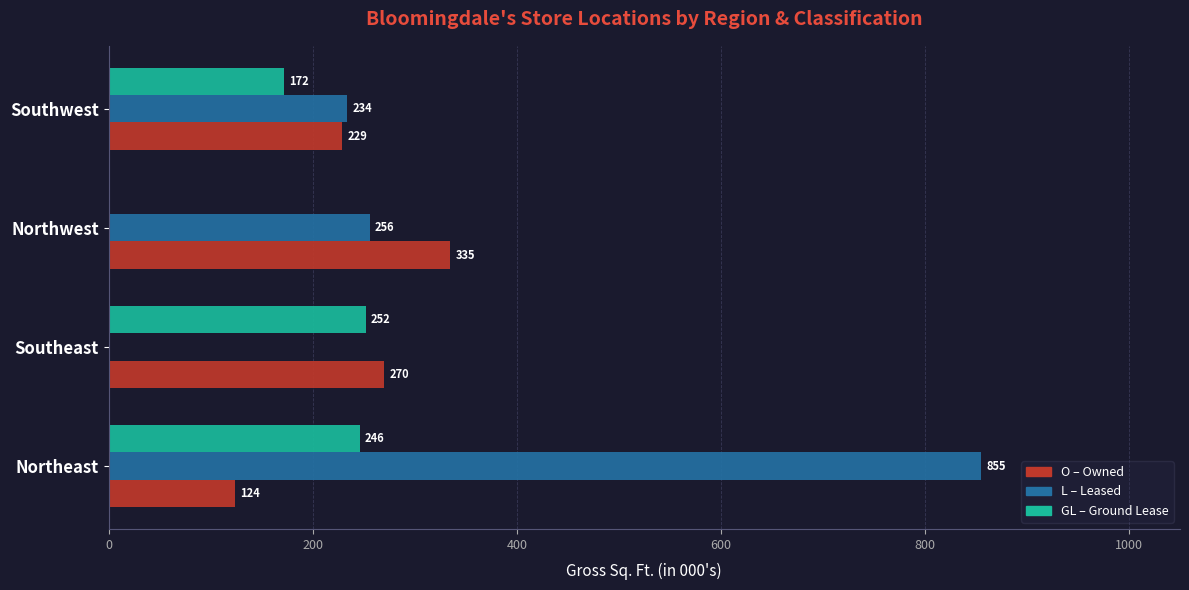

What is the maximum value shown in the chart?

855